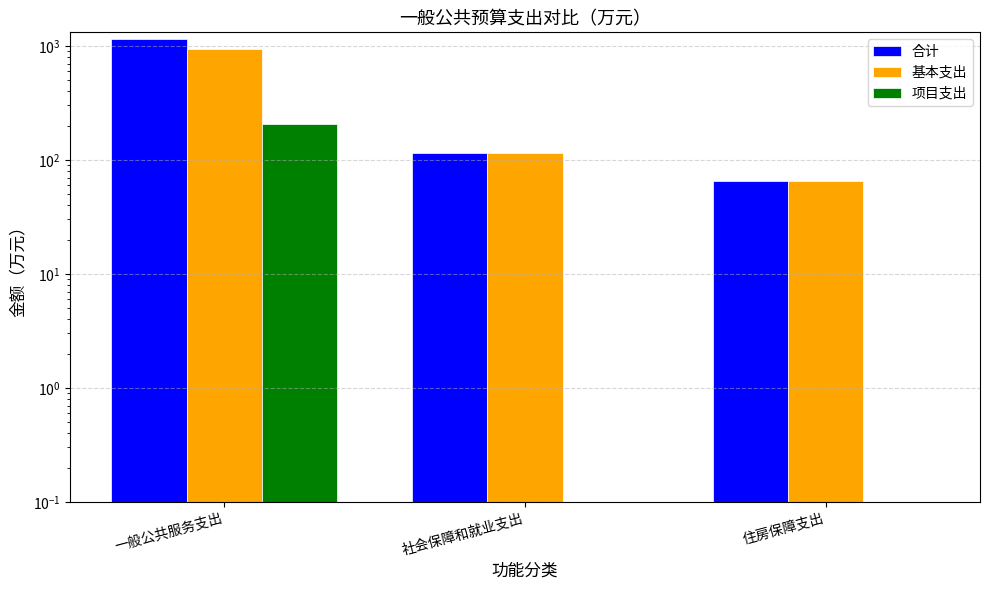

How many bars are there in each group?

3